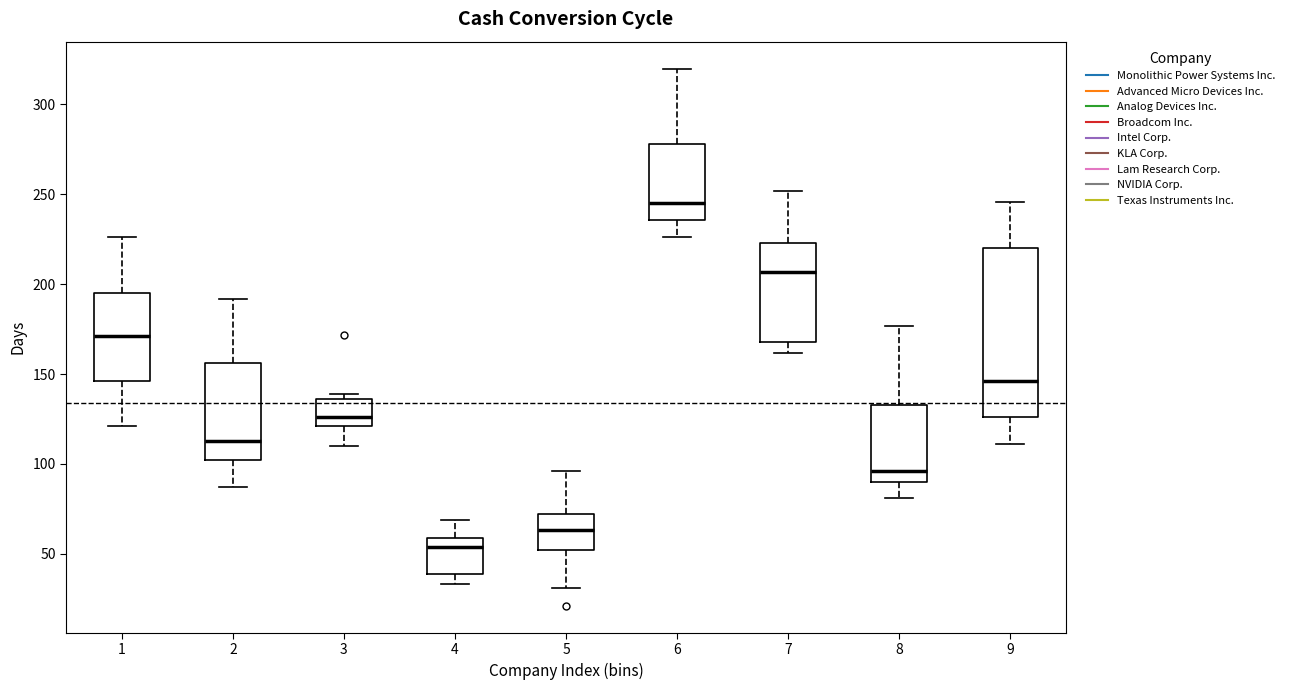

Which box has the highest median line?

6